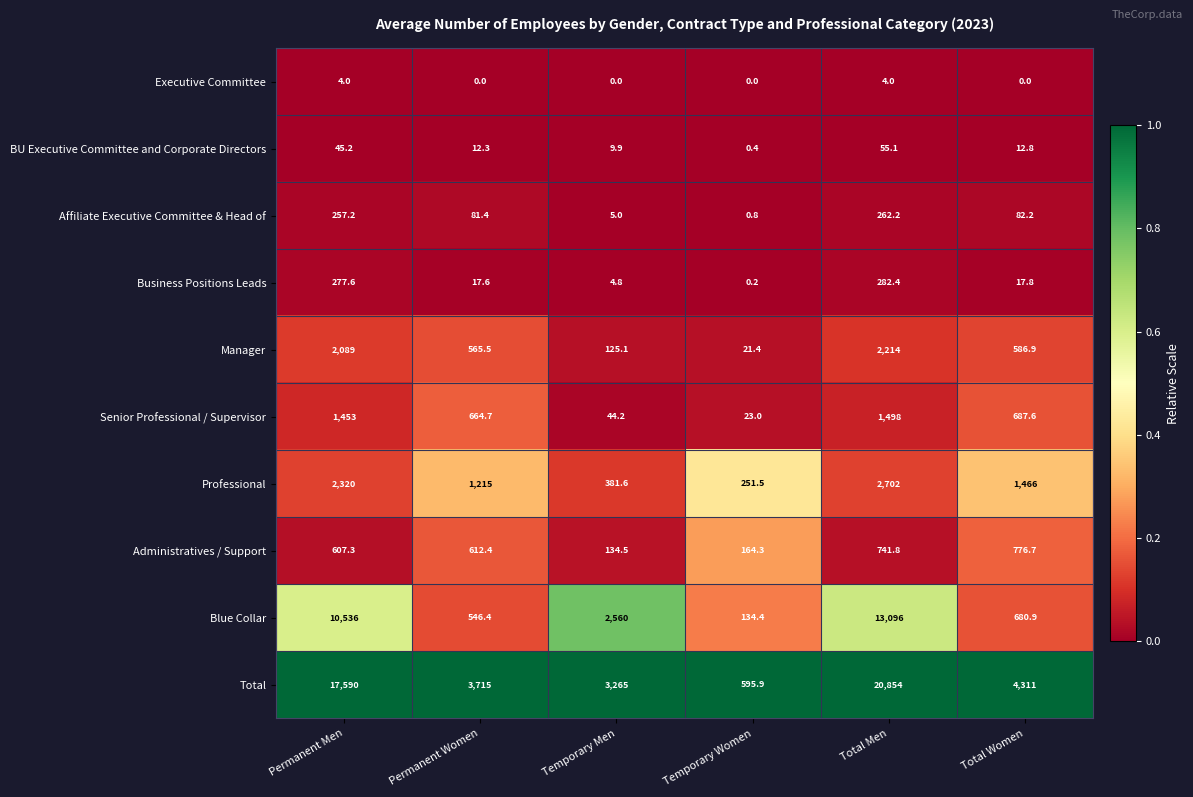

Which series has the widest spread of values?

Total